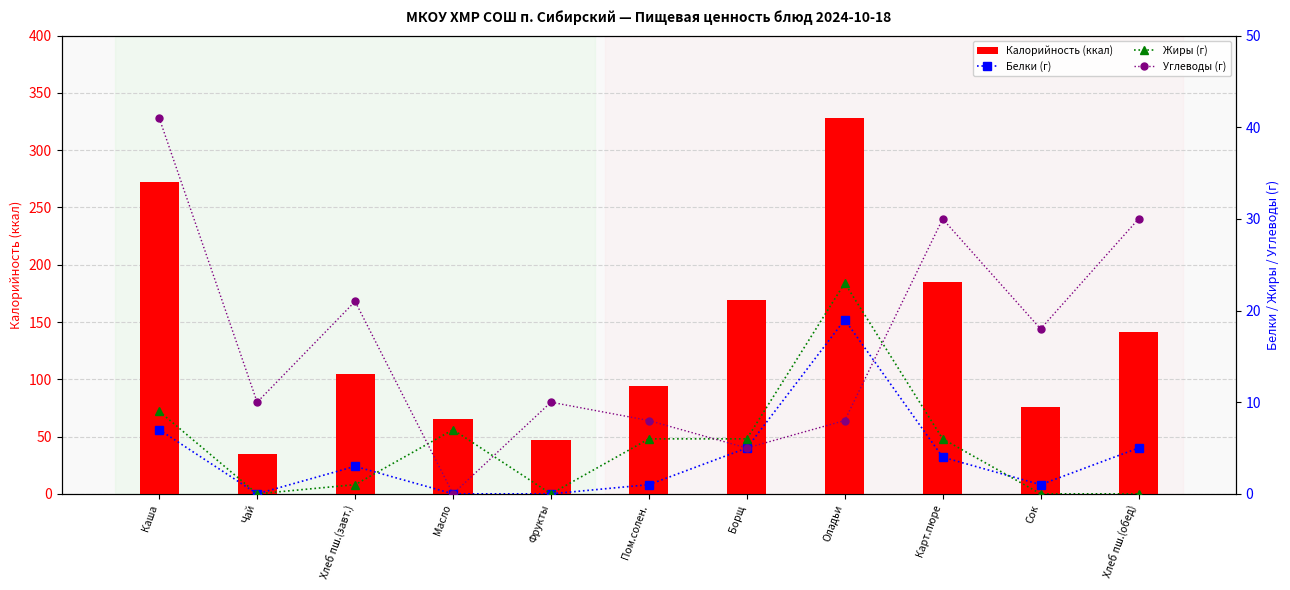

How many data points does each series have?

11